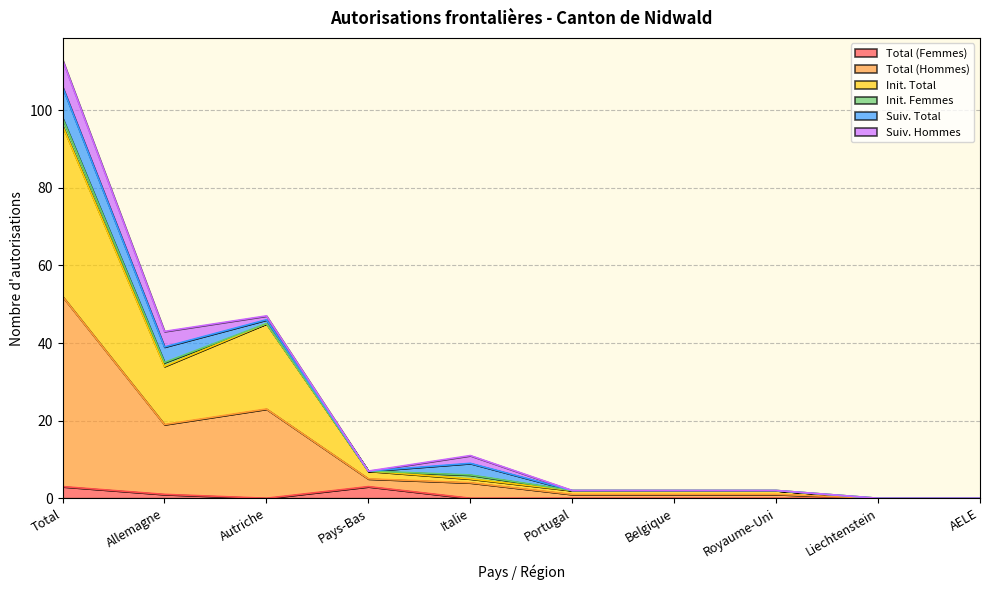

What are all the series names shown in the legend?

Total (Femmes), Total (Hommes), Init. Total, Init. Femmes, Suiv. Total, Suiv. Hommes